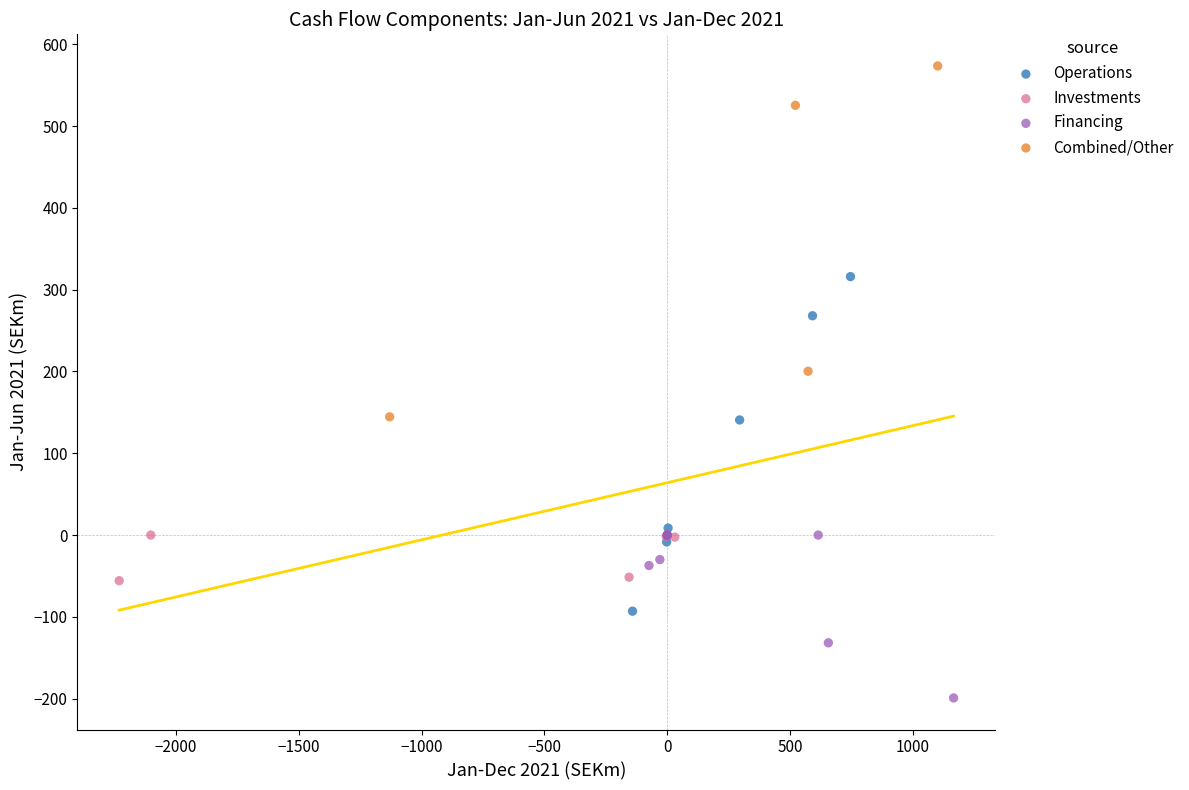

Which series contains the highest Y value?

Combined/Other